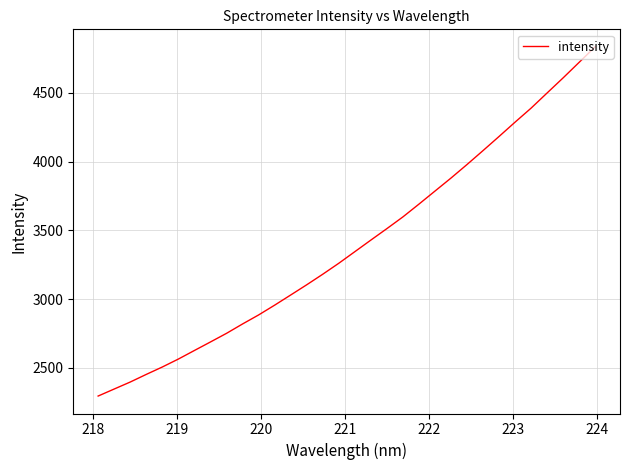

What is the difference between the maximum and second lowest values?

2489.1